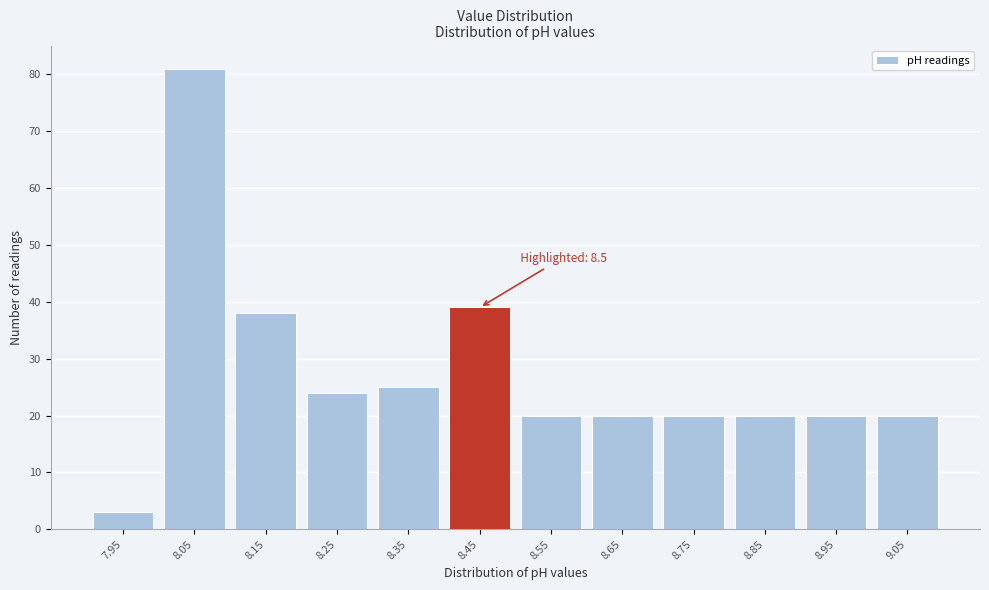

Reading left to right, transcribe all the data shown in this chart.

3	81	38	24	25	39	20	20	20	20	20	20